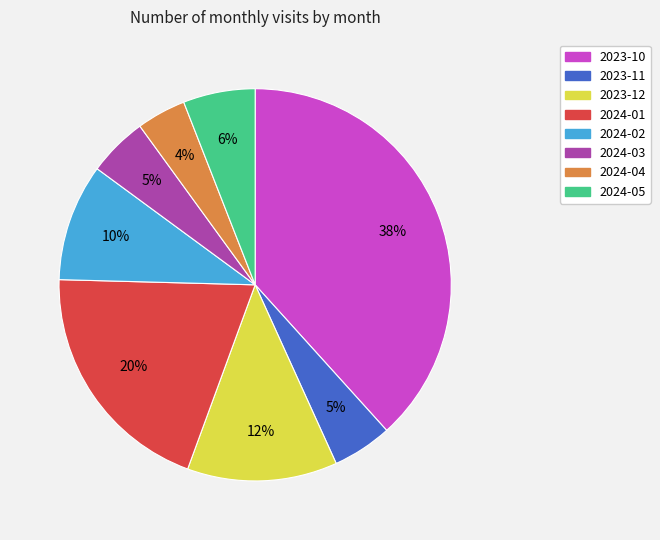

How many segments does this pie chart have?

8